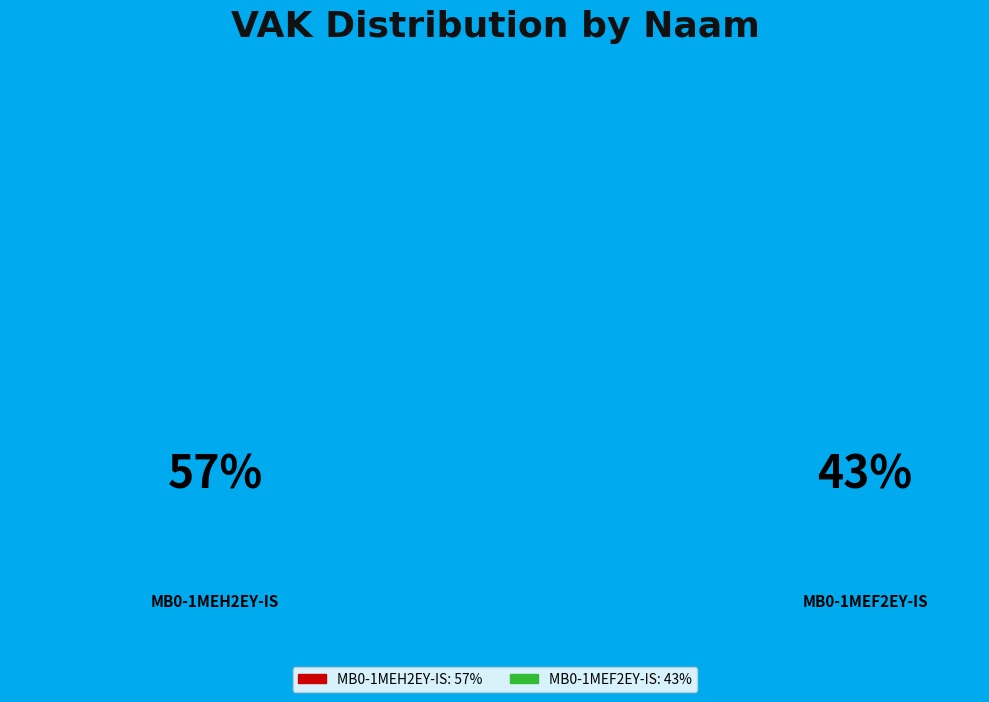

Is the sum of MB0-1MEH2EY-IS and MB0-1MEF2EY-IS greater than half?

Yes